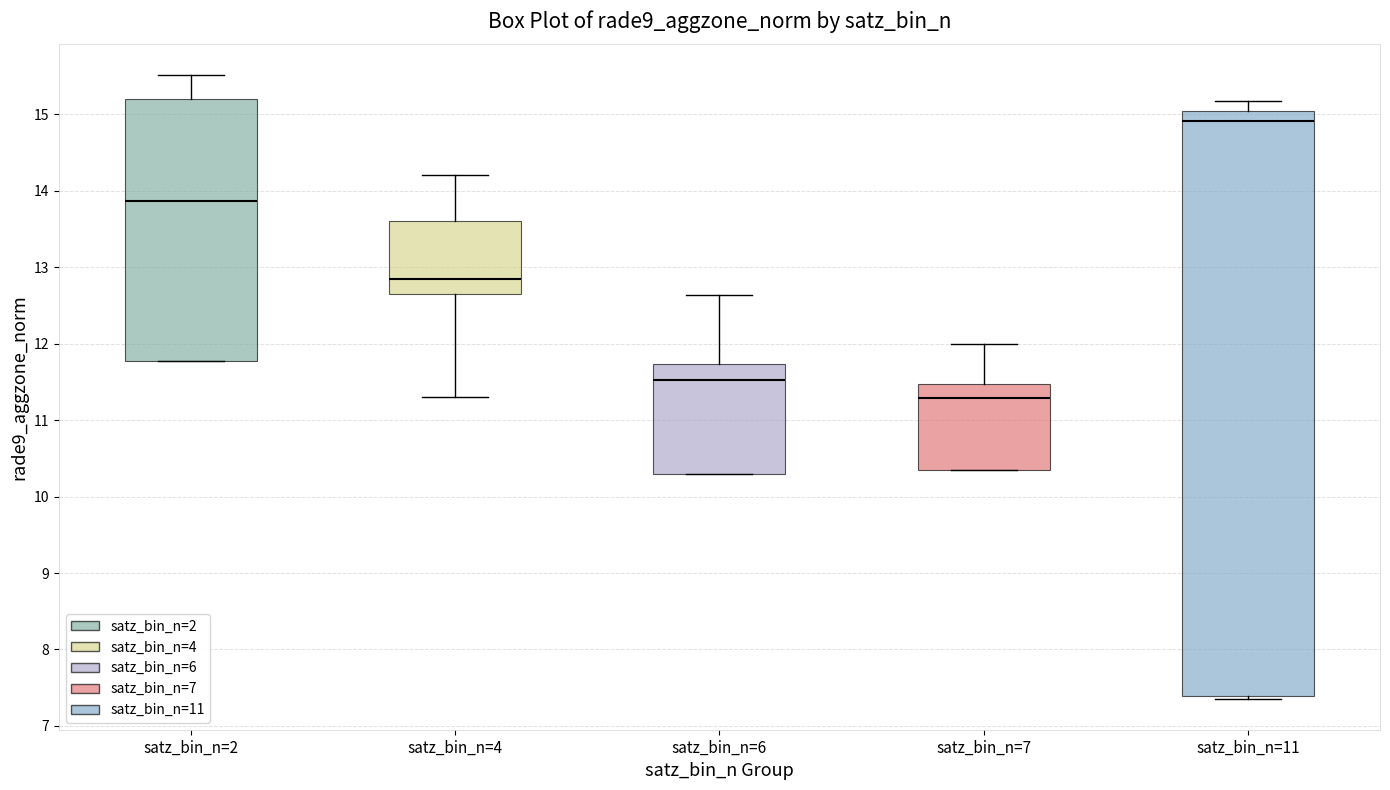

Reading left to right, read every box against the y-axis: the position of its median line, the range the box covers, and the ends of its whiskers. The values are not printed on the chart, so give them approximately, as read against the axis.

satz_bin_n=2: median 13.9, box 11.8 to 15.2, whiskers 11.8 to 15.5
satz_bin_n=4: median 12.9, box 12.6 to 13.6, whiskers 11.3 to 14.2
satz_bin_n=6: median 11.5, box 10.3 to 11.7, whiskers 10.3 to 12.6
satz_bin_n=7: median 11.3, box 10.3 to 11.5, whiskers 10.3 to 12.0
satz_bin_n=11: median 14.9, box 7.4 to 15.1, whiskers 7.4 (just below the box's lower edge) to 15.2